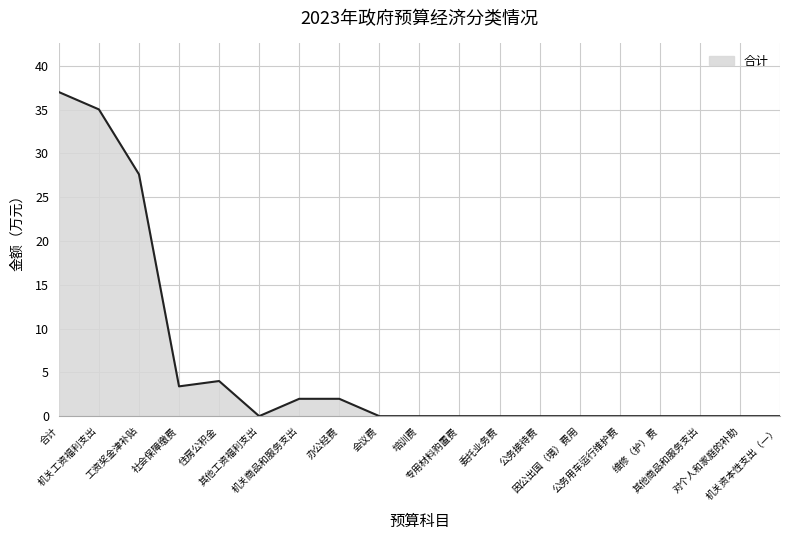

Reading right to left, transcribe all the data shown in this chart.

机关资本性支出（一）=0.0	对个人和家庭的补助=0.0	其他商品和服务支出=0.0	维修（护）费=0.0	公务用车运行维护费=0.0	因公出国（境）费用=0.0	公务接待费=0.0	委托业务费=0.0	专用材料购置费=0.0	培训费=0.0	会议费=0.0	办公经费=2.0	机关商品和服务支出=2.0	其他工资福利支出=0.0	住房公积金=4.0	社会保障缴费=3.4	工资奖金津补贴=27.6	机关工资福利支出=35.0	合计=37.0